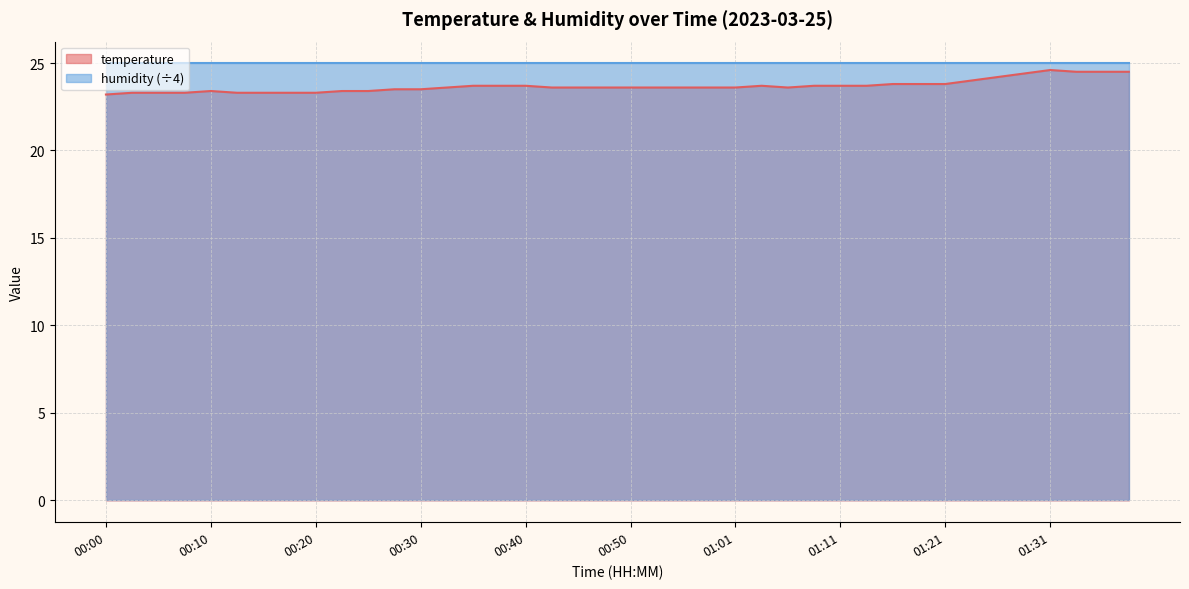

How many values are between 23 and 24?

34